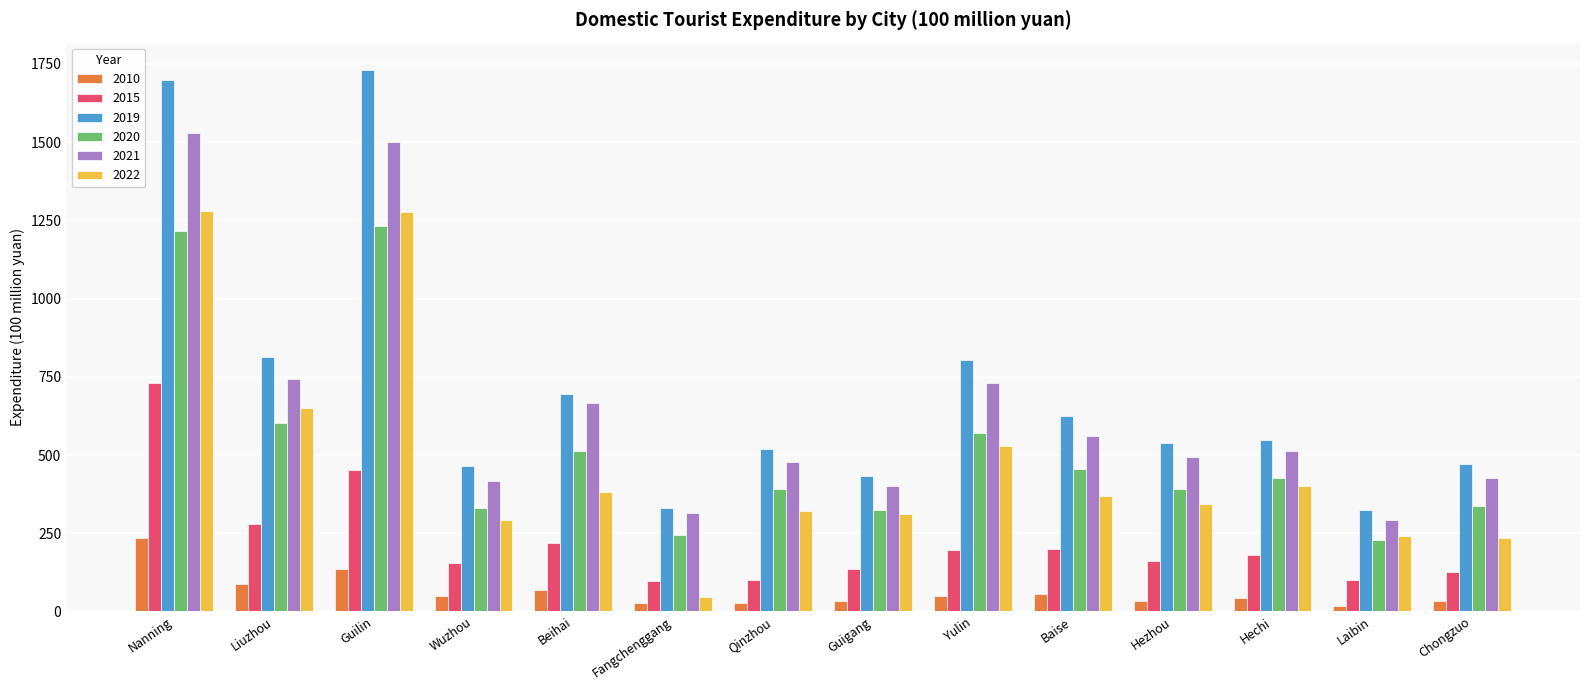

How many bars are there in each group?

6